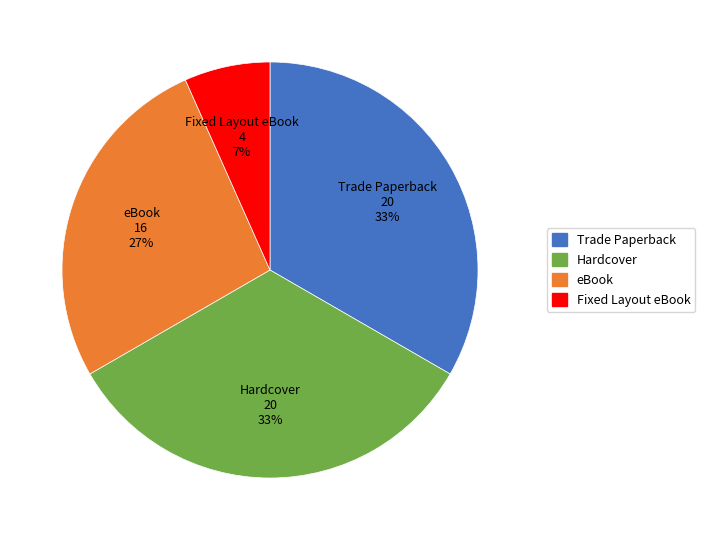

To the nearest percent, what is the average slice percentage?

25%